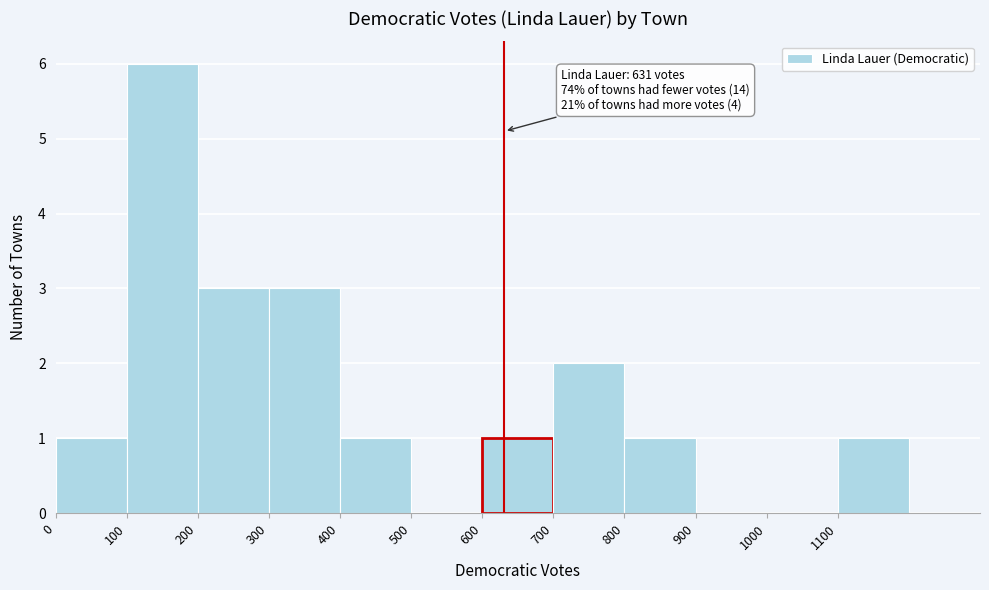

Over which range of the x-axis is the bar tallest?

100 to 200